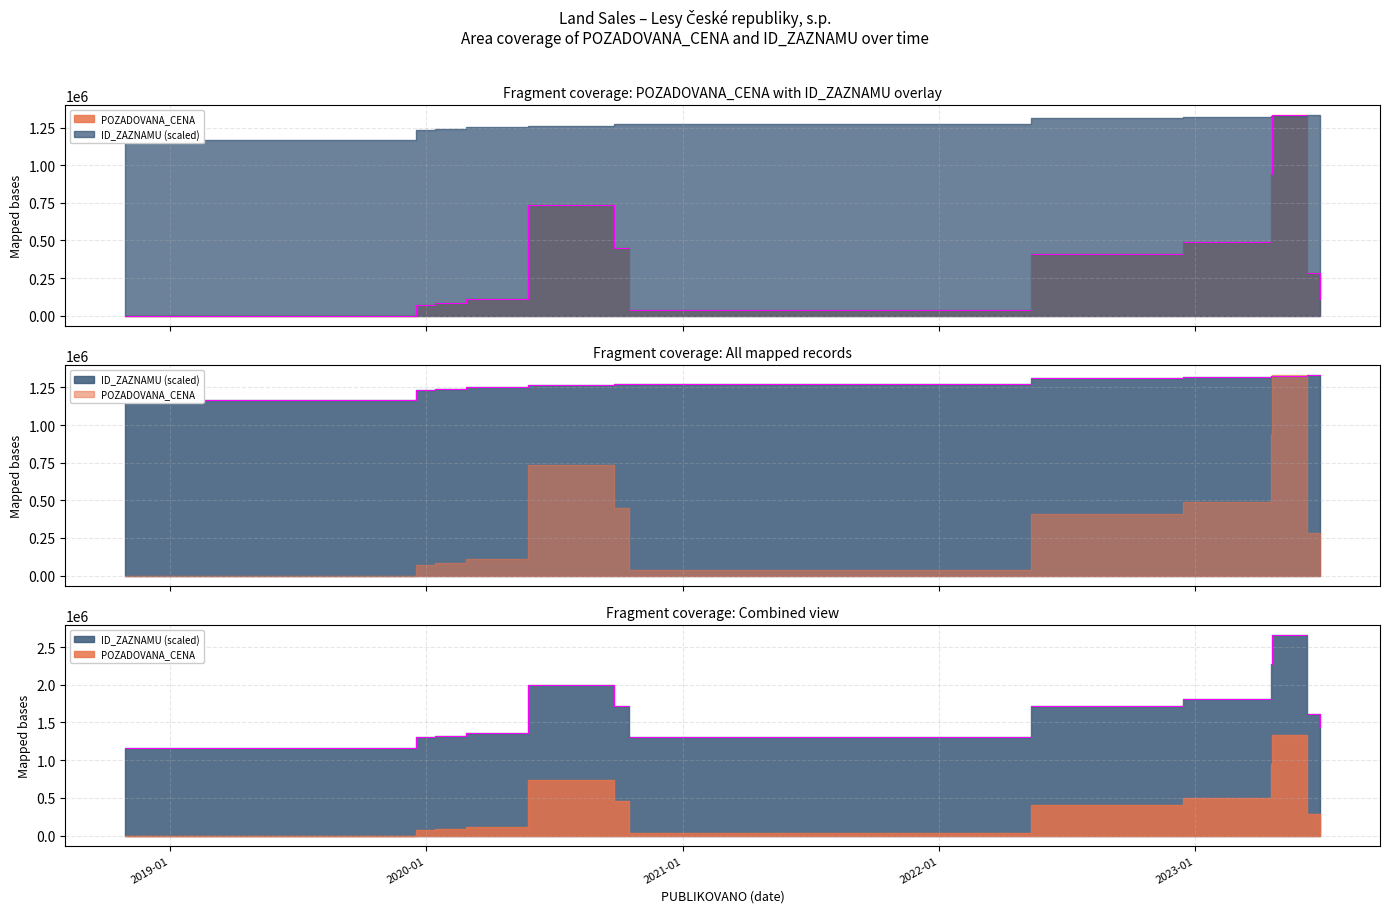

What is the label of the 13th point from the right?

2020-01